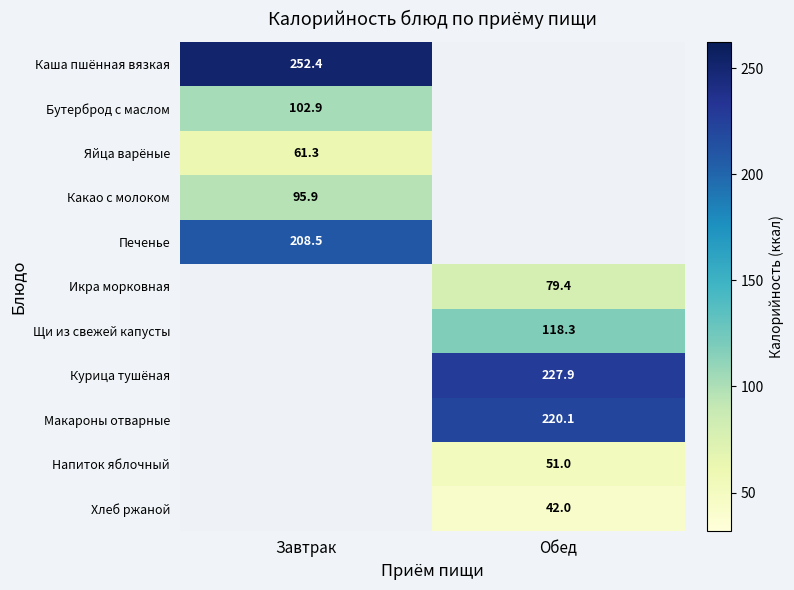

The value of Печенье at Завтрак is 208.5. True or false?

True